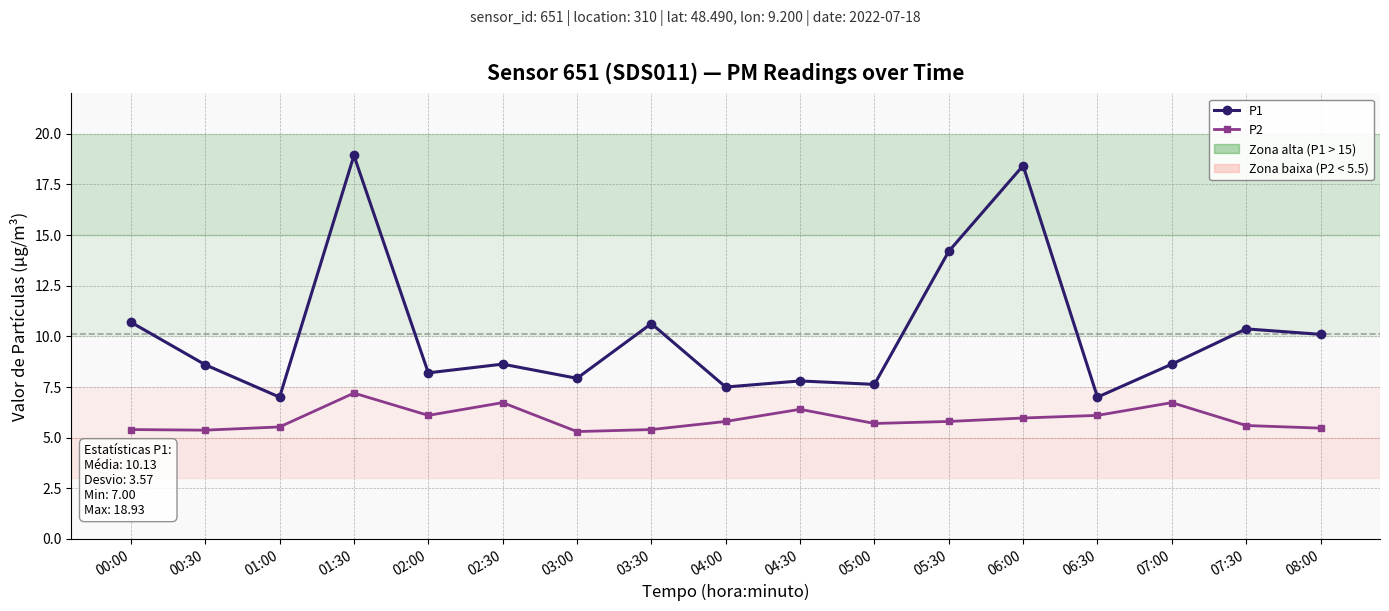

How many lines are shown in the chart?

2